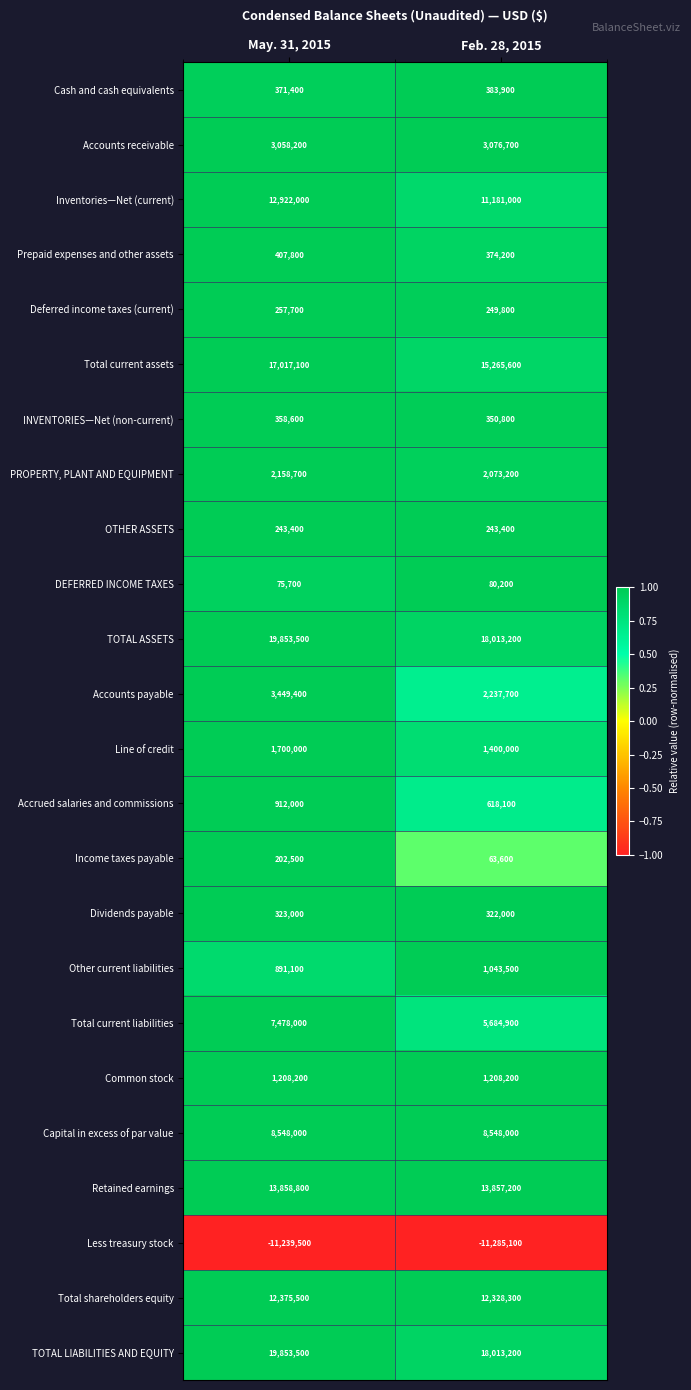

The value of Line of credit at May. 31, 2015 is 1700000. True or false?

True